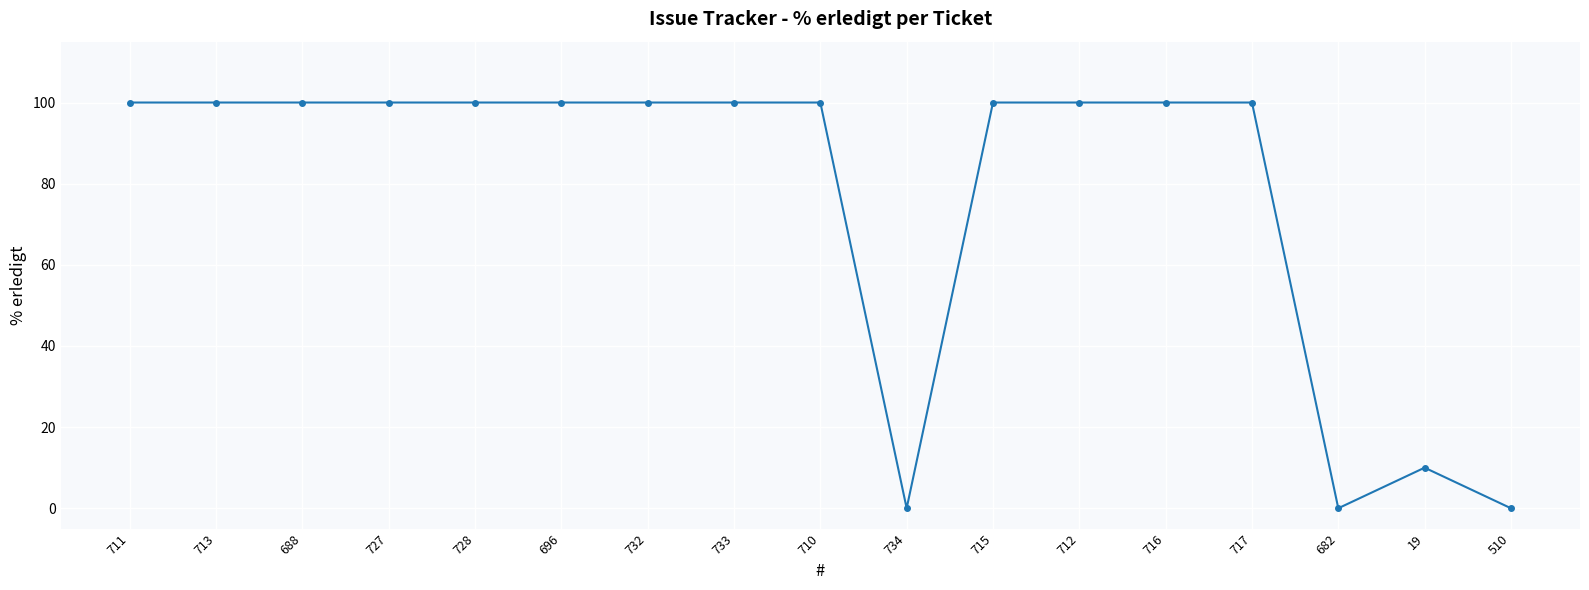

What is the maximum value shown in the chart?

100